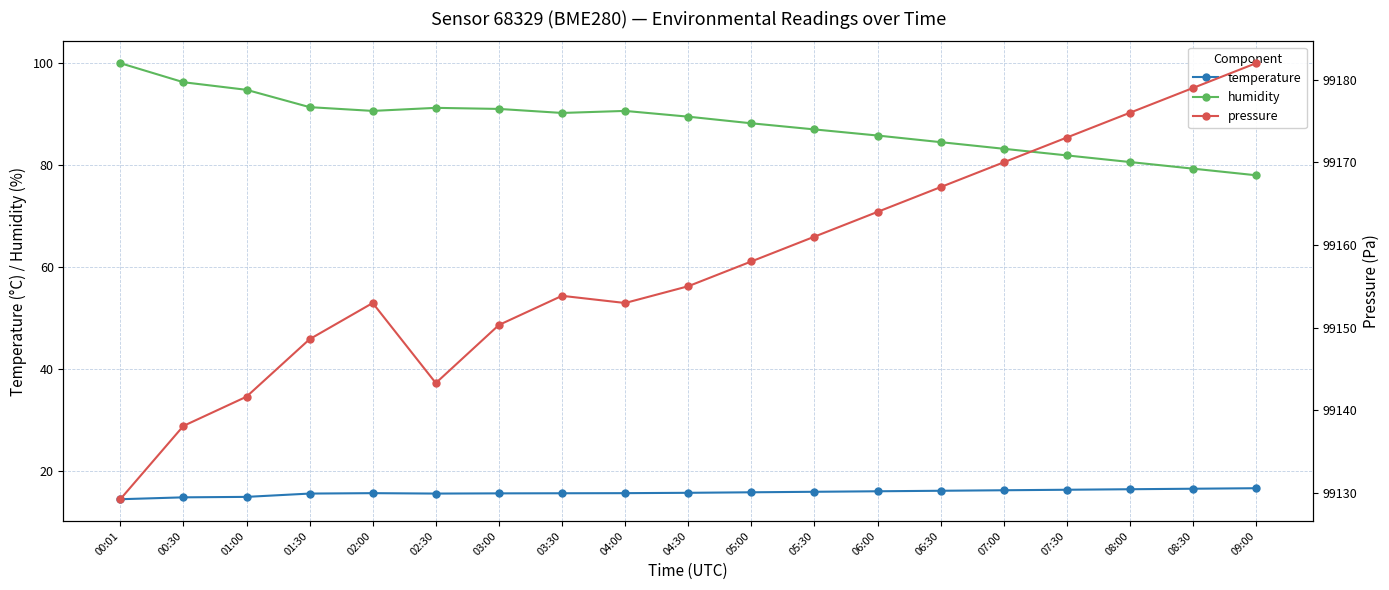

Reading left to right, list all the values displayed in this chart.

temperature: 00:01=14.4	00:30=14.8	01:00=14.9	01:30=15.6	02:00=15.6	02:30=15.6	03:00=15.6	03:30=15.6	04:00=15.6	04:30=15.7	05:00=15.8	05:30=15.9	06:00=16.0	06:30=16.1	07:00=16.2	07:30=16.3	08:00=16.4	08:30=16.5	09:00=16.6
humidity: 00:01=100.0	00:30=96.3	01:00=94.8	01:30=91.4	02:00=90.6	02:30=91.2	03:00=91.0	03:30=90.2	04:00=90.6	04:30=89.5	05:00=88.2	05:30=87.0	06:00=85.8	06:30=84.5	07:00=83.2	07:30=81.9	08:00=80.6	08:30=79.3	09:00=78.0
pressure: 00:01=99129.2	00:30=99138.1	01:00=99141.6	01:30=99148.6	02:00=99153.0	02:30=99143.3	03:00=99150.3	03:30=99153.8	04:00=99153.0	04:30=99155.0	05:00=99158.0	05:30=99161.0	06:00=99164.0	06:30=99167.0	07:00=99170.0	07:30=99173.0	08:00=99176.0	08:30=99179.0	09:00=99182.0